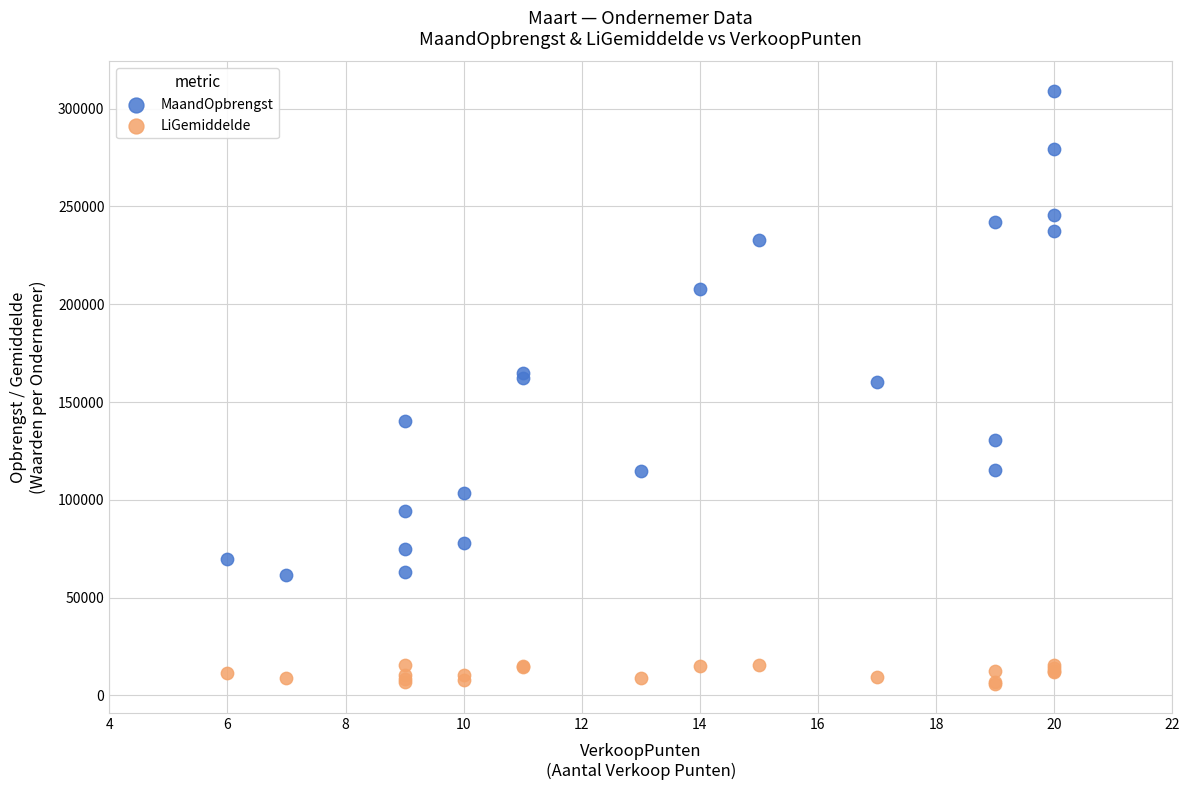

Which series has the widest spread of Y values?

MaandOpbrengst